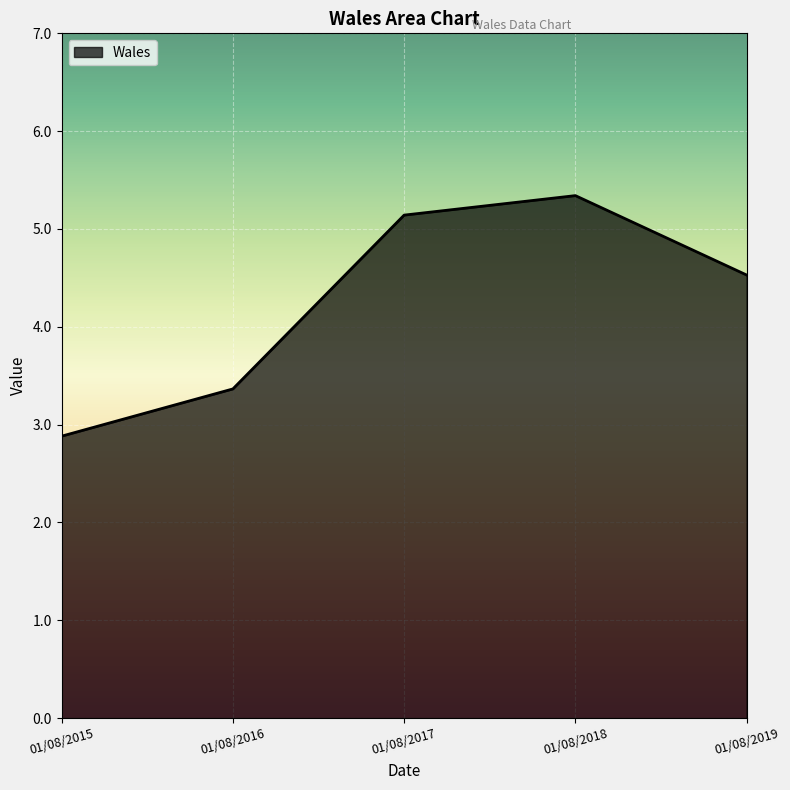

Between 01/08/2016 and 01/08/2015, which is larger?

01/08/2016